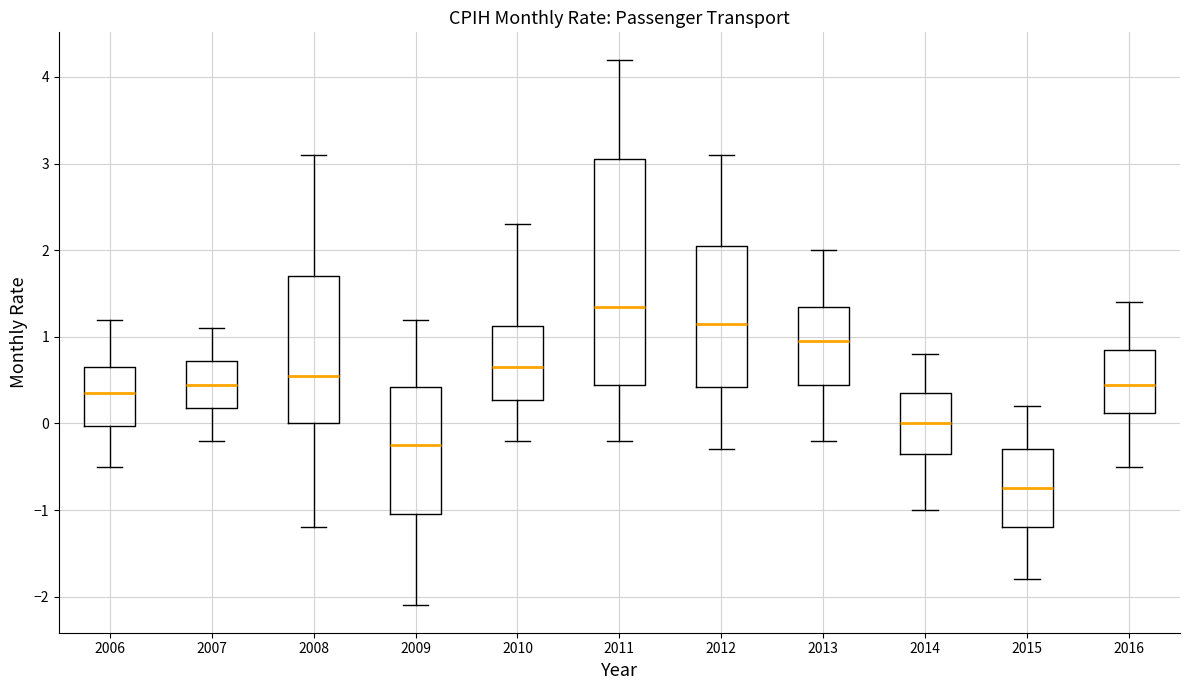

Reading left to right, transcribe this box plot: for each box, give where its median line is, the range the box spans, and where its two whiskers end, as read against the y-axis. The values are not printed on the chart, so give them approximately, as read against the axis.

2006: median 0.4, box 0.0 to 0.7, whiskers -0.5 to 1.2
2007: median 0.5, box 0.2 to 0.7, whiskers -0.2 to 1.1
2008: median 0.6, box 0.0 to 1.7, whiskers -1.2 to 3.1
2009: median -0.2, box -1.0 to 0.4, whiskers -2.1 to 1.2
2010: median 0.7, box 0.3 to 1.1, whiskers -0.2 to 2.3
2011: median 1.4, box 0.5 to 3.1, whiskers -0.2 to 4.2
2012: median 1.2, box 0.4 to 2.1, whiskers -0.3 to 3.1
2013: median 1.0, box 0.5 to 1.4, whiskers -0.2 to 2.0
2014: median 0.0, box -0.3 to 0.4, whiskers -1.0 to 0.8
2015: median -0.7, box -1.2 to -0.3, whiskers -1.8 to 0.2
2016: median 0.5, box 0.1 to 0.9, whiskers -0.5 to 1.4